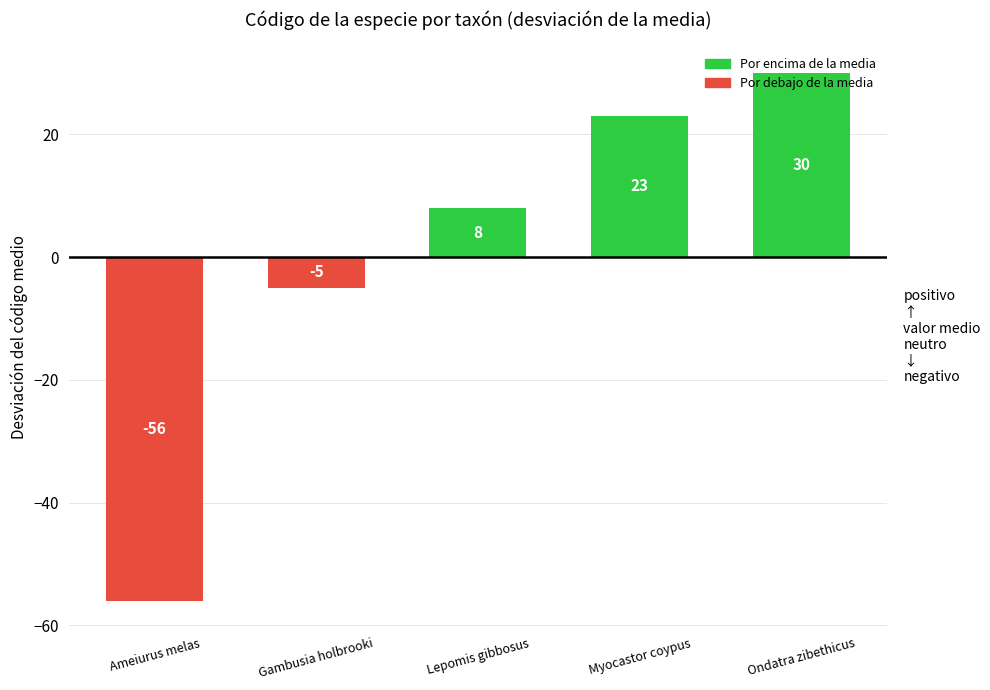

The value at Ameiurus melas is -25. True or false?

False